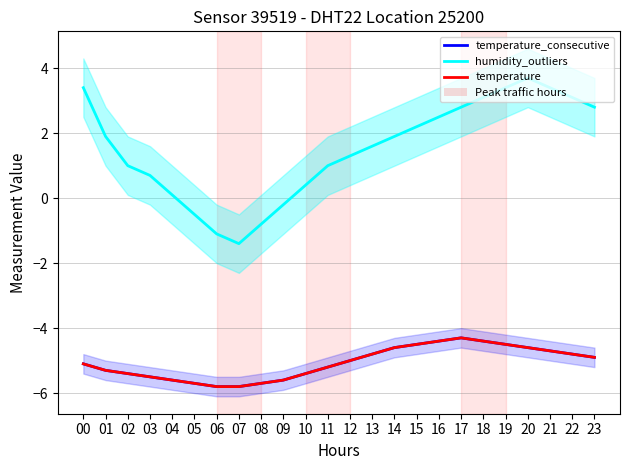

Where is the first local maximum for temperature?

17